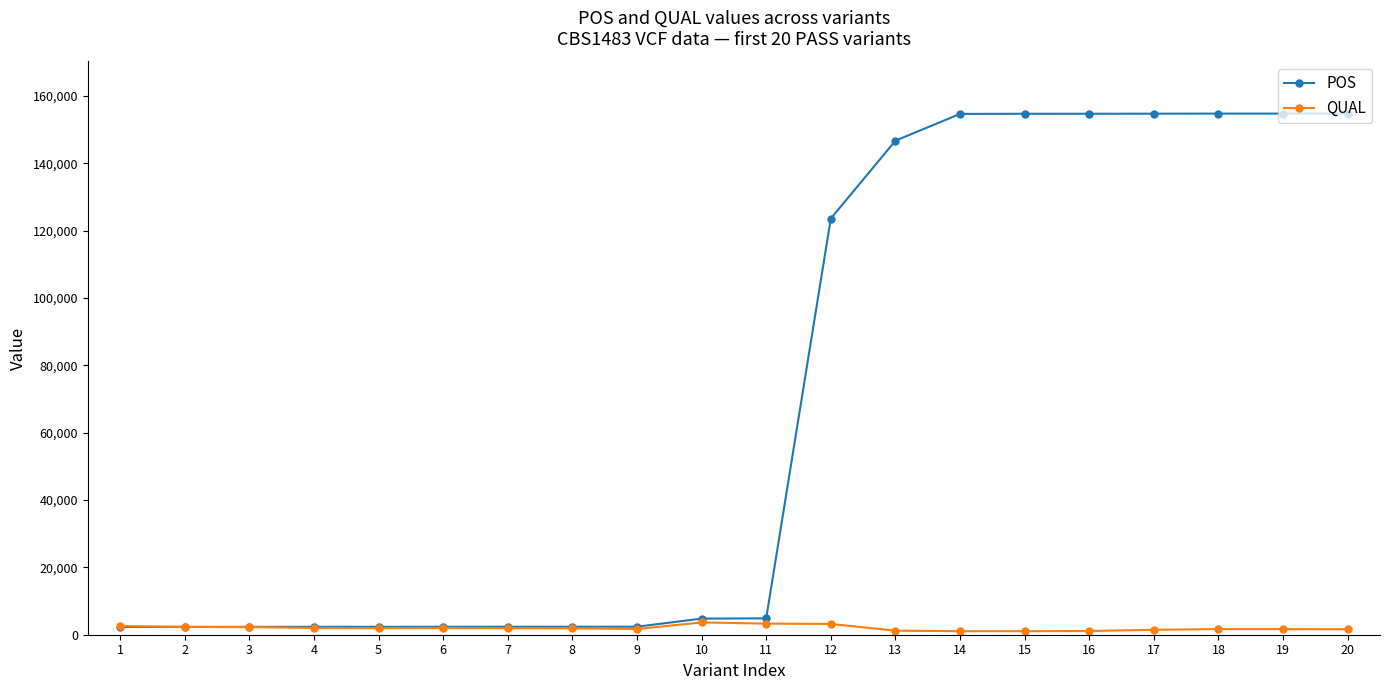

What is the minimum value shown in the chart?

1045